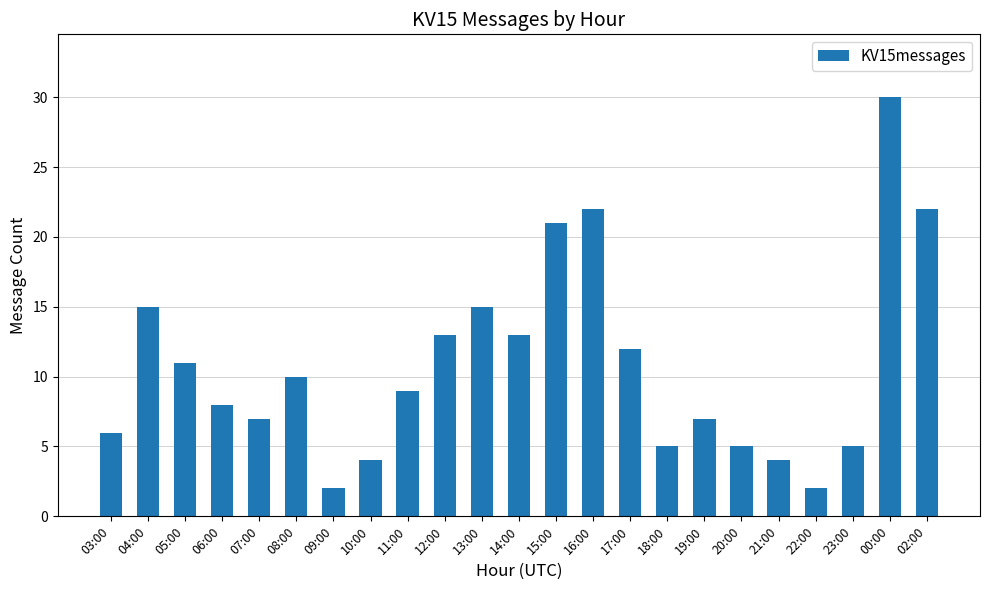

What is the change in value from 13:00 to 20:00?

-10